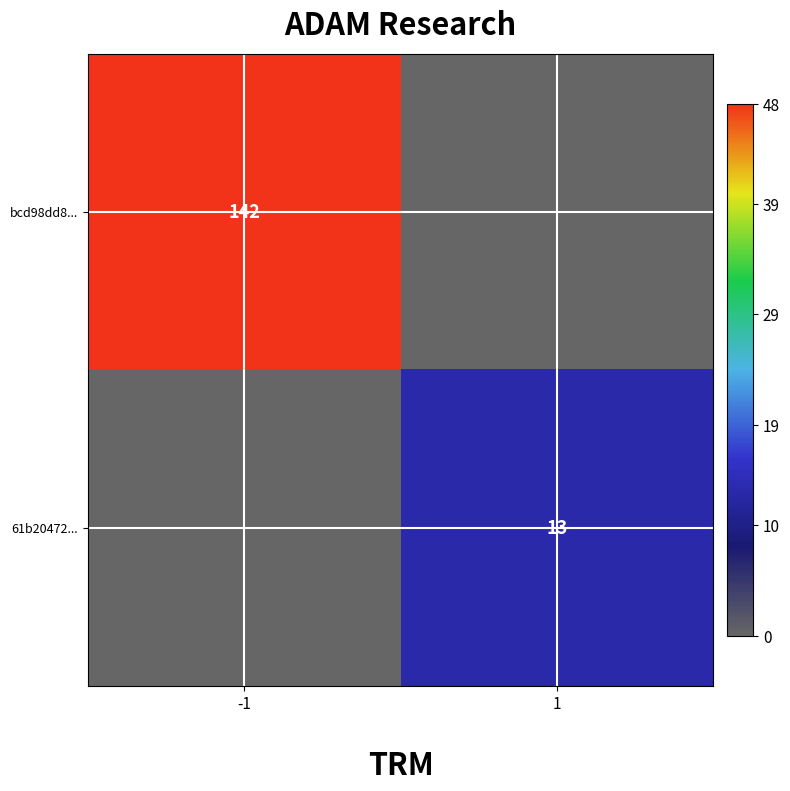

True or false: 61b20472... has a value of 4 at 1.

False